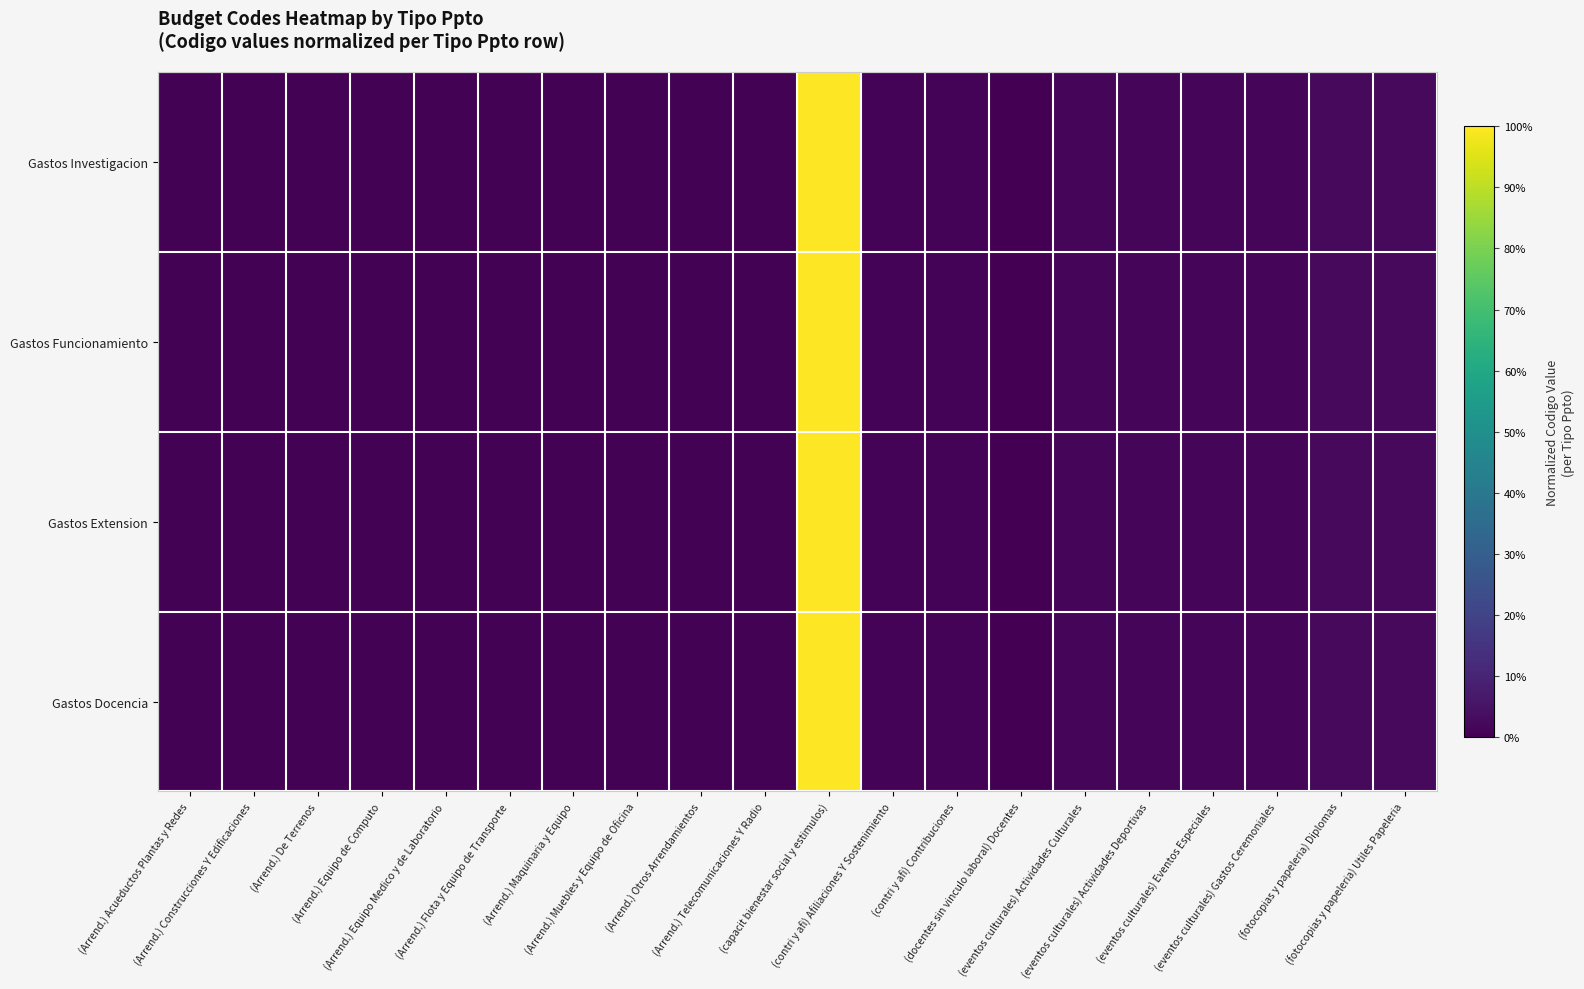

Reading left to right, extract all data points from this chart.

Gastos Investigacion: (Arrend.) Acueductos Plantas y Redes=0.0	(Arrend.) Construcciones Y Edificaciones=0.0	(Arrend.) De Terrenos=0.0	(Arrend.) Equipo de Computo=0.0	(Arrend.) Equipo Medico y de Laboratorio=0.0	(Arrend.) Flota y Equipo de Transporte=0.0	(Arrend.) Maquinaria y Equipo=0.0	(Arrend.) Muebles y Equipo de Oficina=0.0	(Arrend.) Otros Arrendamientos=0.0	(Arrend.) Telecomunicaciones Y Radio=0.0	(capacit bienestar social y estimulos)=1.0	(contri y afi) Afiliaciones Y Sostenimiento=0.0	(contri y afi) Contribuciones=0.0	(docentes sin vinculo laboral) Docentes=0.0	(eventos culturales) Actividades Culturales=0.0	(eventos culturales) Actividades Deportivas=0.0	(eventos culturales) Eventos Especiales=0.0	(eventos culturales) Gastos Ceremoniales=0.0	(fotocopias y papeleria) Diplomas=0.0	(fotocopias y papeleria) Utiles Papeleria=0.0
Gastos Funcionamiento: (Arrend.) Acueductos Plantas y Redes=0.0	(Arrend.) Construcciones Y Edificaciones=0.0	(Arrend.) De Terrenos=0.0	(Arrend.) Equipo de Computo=0.0	(Arrend.) Equipo Medico y de Laboratorio=0.0	(Arrend.) Flota y Equipo de Transporte=0.0	(Arrend.) Maquinaria y Equipo=0.0	(Arrend.) Muebles y Equipo de Oficina=0.0	(Arrend.) Otros Arrendamientos=0.0	(Arrend.) Telecomunicaciones Y Radio=0.0	(capacit bienestar social y estimulos)=1.0	(contri y afi) Afiliaciones Y Sostenimiento=0.0	(contri y afi) Contribuciones=0.0	(docentes sin vinculo laboral) Docentes=0.0	(eventos culturales) Actividades Culturales=0.0	(eventos culturales) Actividades Deportivas=0.0	(eventos culturales) Eventos Especiales=0.0	(eventos culturales) Gastos Ceremoniales=0.0	(fotocopias y papeleria) Diplomas=0.0	(fotocopias y papeleria) Utiles Papeleria=0.0
Gastos Extension: (Arrend.) Acueductos Plantas y Redes=0.0	(Arrend.) Construcciones Y Edificaciones=0.0	(Arrend.) De Terrenos=0.0	(Arrend.) Equipo de Computo=0.0	(Arrend.) Equipo Medico y de Laboratorio=0.0	(Arrend.) Flota y Equipo de Transporte=0.0	(Arrend.) Maquinaria y Equipo=0.0	(Arrend.) Muebles y Equipo de Oficina=0.0	(Arrend.) Otros Arrendamientos=0.0	(Arrend.) Telecomunicaciones Y Radio=0.0	(capacit bienestar social y estimulos)=1.0	(contri y afi) Afiliaciones Y Sostenimiento=0.0	(contri y afi) Contribuciones=0.0	(docentes sin vinculo laboral) Docentes=0.0	(eventos culturales) Actividades Culturales=0.0	(eventos culturales) Actividades Deportivas=0.0	(eventos culturales) Eventos Especiales=0.0	(eventos culturales) Gastos Ceremoniales=0.0	(fotocopias y papeleria) Diplomas=0.0	(fotocopias y papeleria) Utiles Papeleria=0.0
Gastos Docencia: (Arrend.) Acueductos Plantas y Redes=0.0	(Arrend.) Construcciones Y Edificaciones=0.0	(Arrend.) De Terrenos=0.0	(Arrend.) Equipo de Computo=0.0	(Arrend.) Equipo Medico y de Laboratorio=0.0	(Arrend.) Flota y Equipo de Transporte=0.0	(Arrend.) Maquinaria y Equipo=0.0	(Arrend.) Muebles y Equipo de Oficina=0.0	(Arrend.) Otros Arrendamientos=0.0	(Arrend.) Telecomunicaciones Y Radio=0.0	(capacit bienestar social y estimulos)=1.0	(contri y afi) Afiliaciones Y Sostenimiento=0.0	(contri y afi) Contribuciones=0.0	(docentes sin vinculo laboral) Docentes=0.0	(eventos culturales) Actividades Culturales=0.0	(eventos culturales) Actividades Deportivas=0.0	(eventos culturales) Eventos Especiales=0.0	(eventos culturales) Gastos Ceremoniales=0.0	(fotocopias y papeleria) Diplomas=0.0	(fotocopias y papeleria) Utiles Papeleria=0.0